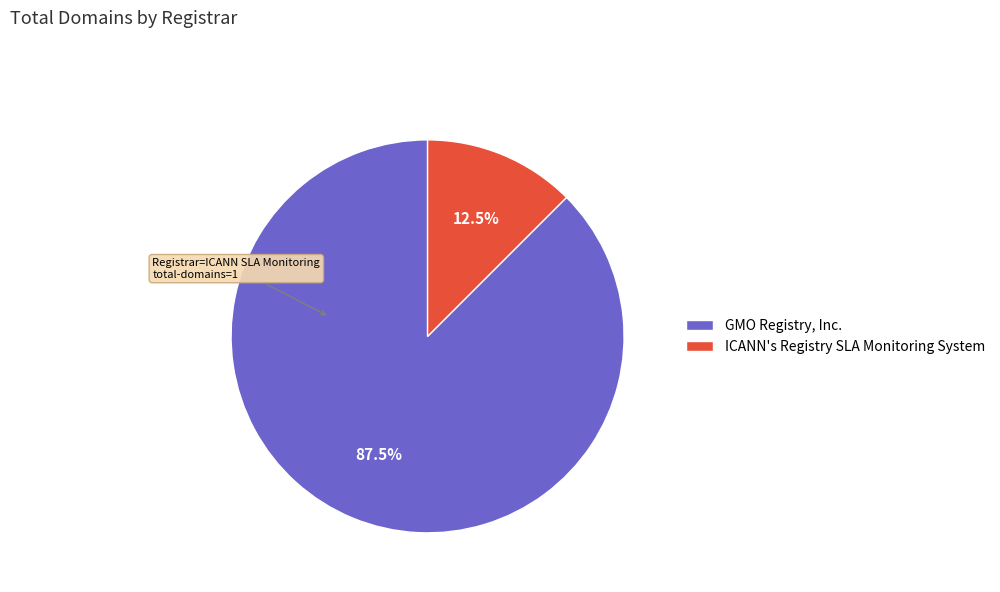

Combined, what portion of the pie is ICANN's Registry SLA Monitoring System and GMO Registry, Inc.?

100.0%